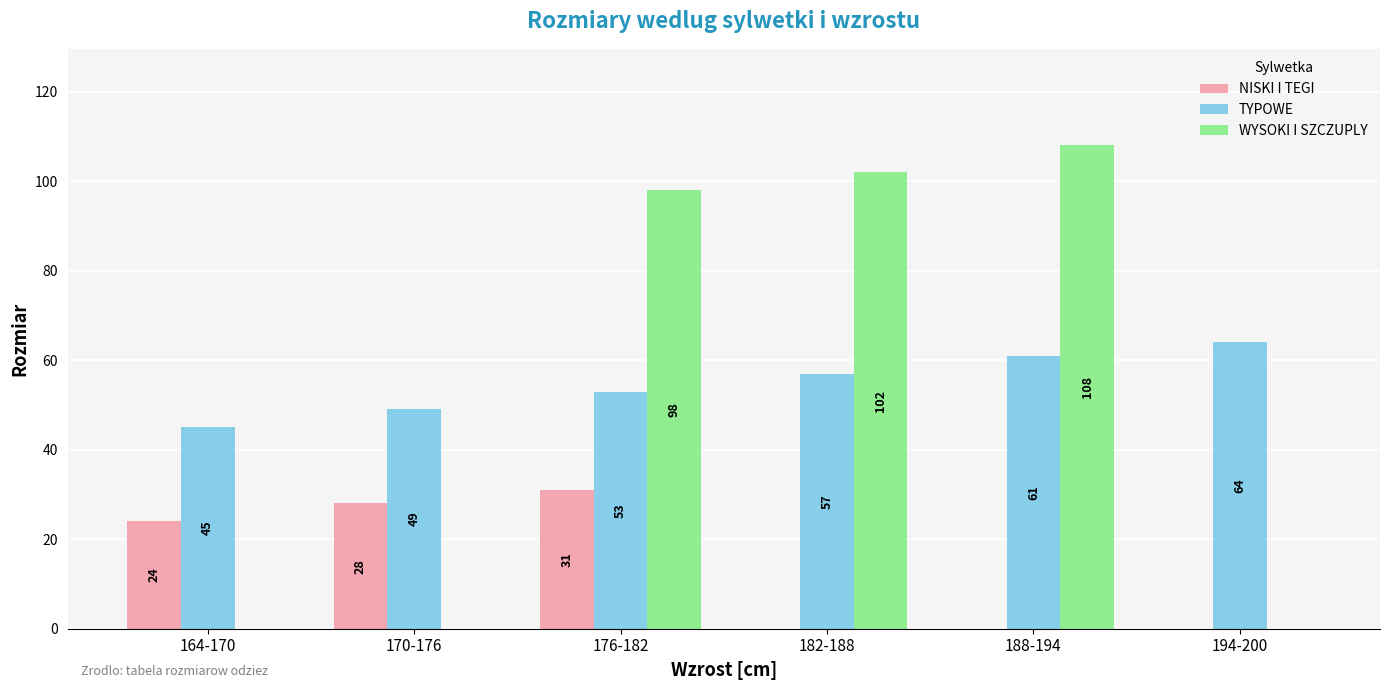

What is the total value across all series at 170-176?

77